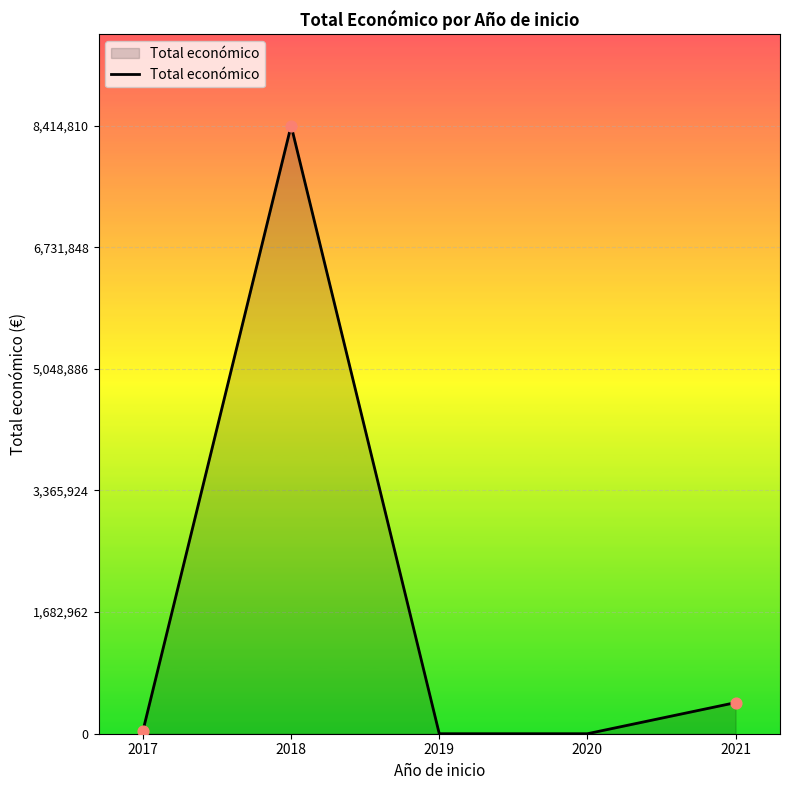

Which has a higher value, 2018 or 2019?

2018